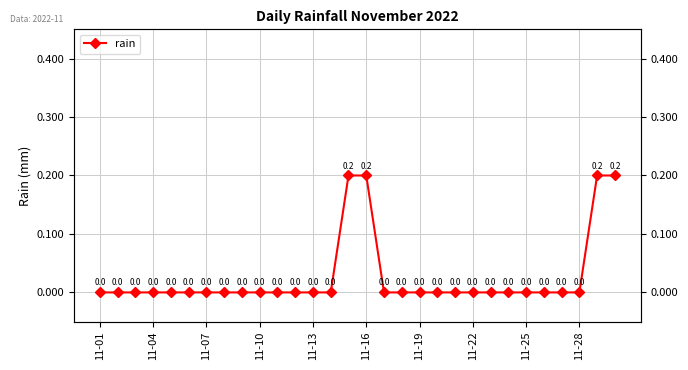

What position from the right is 11-22?

9